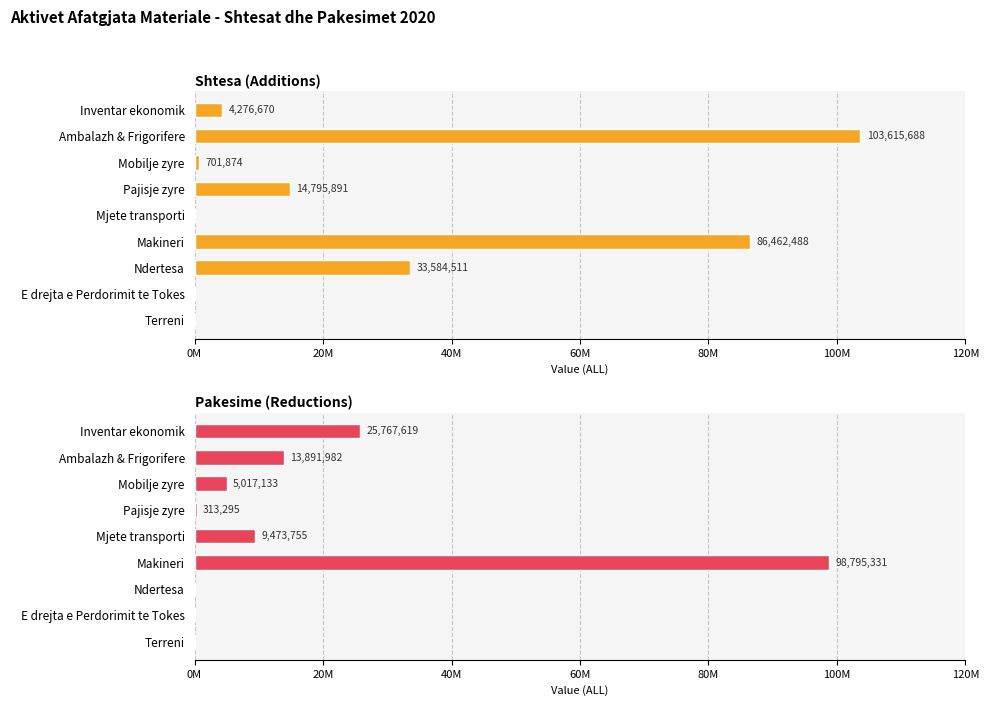

At Terreni, list the series in order from largest to smallest.

Shtesa (Additions), Pakesime (Reductions)